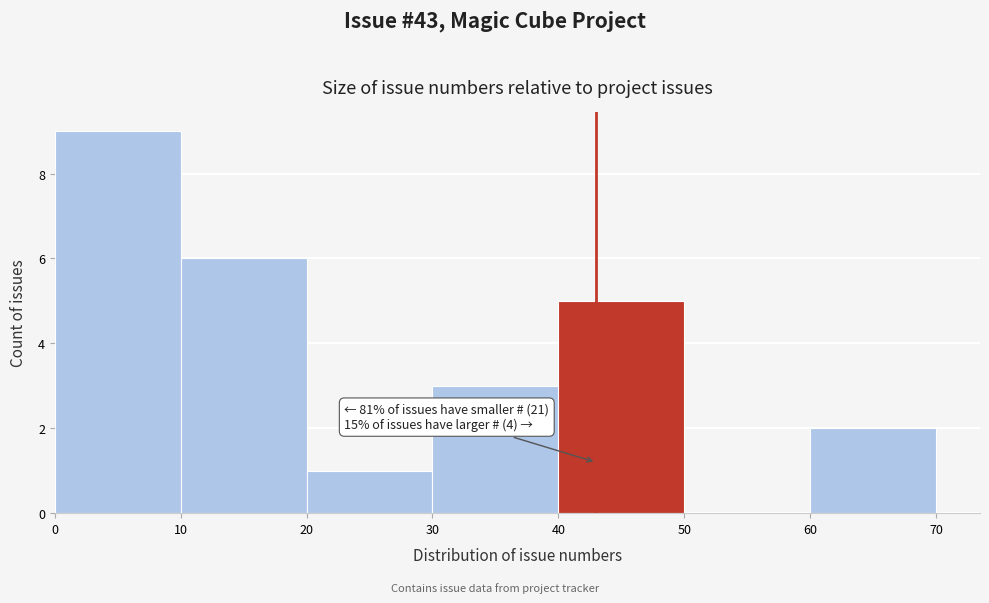

Over which range of the x-axis is the bar tallest?

0 to 10